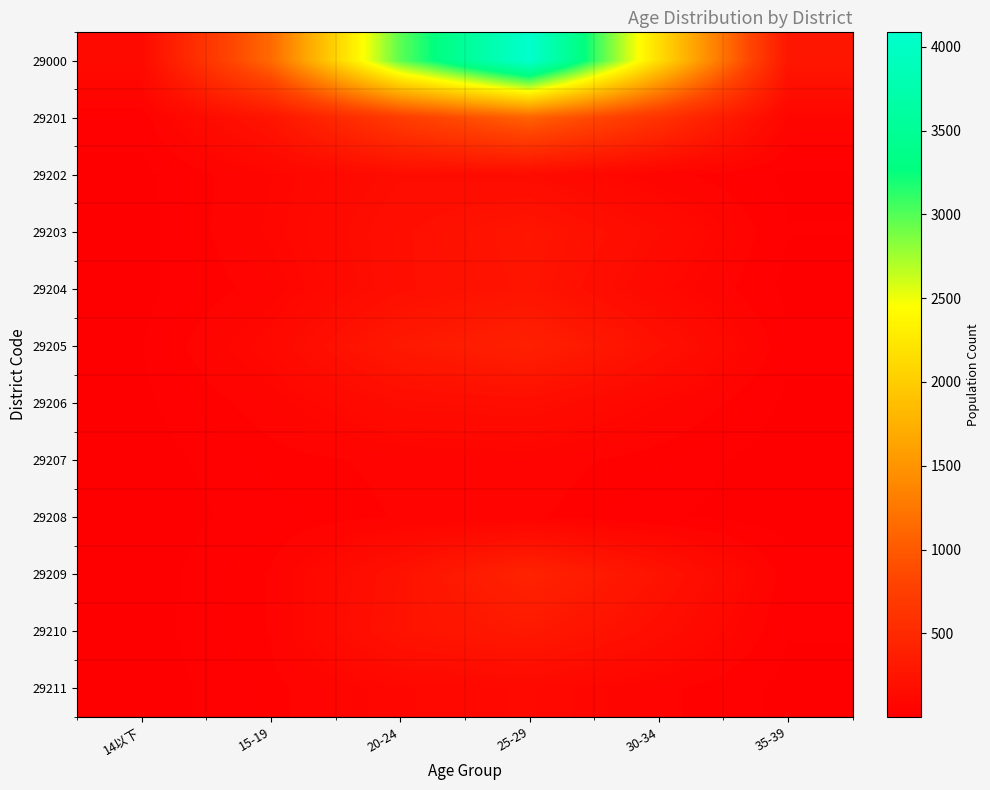

Rank the series by their maximum value, from lowest to highest.

29208, 29207, 29211, 29202, 29206, 29204, 29203, 29210, 29205, 29209, 29201, 29000